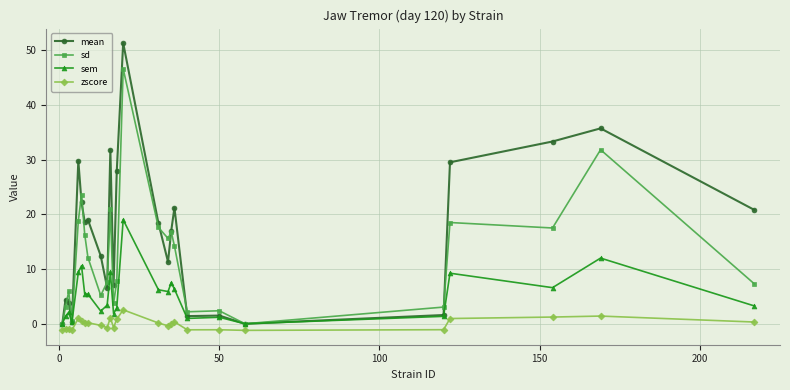

Rank the series by their maximum value, from highest to lowest.

mean, sd, sem, zscore